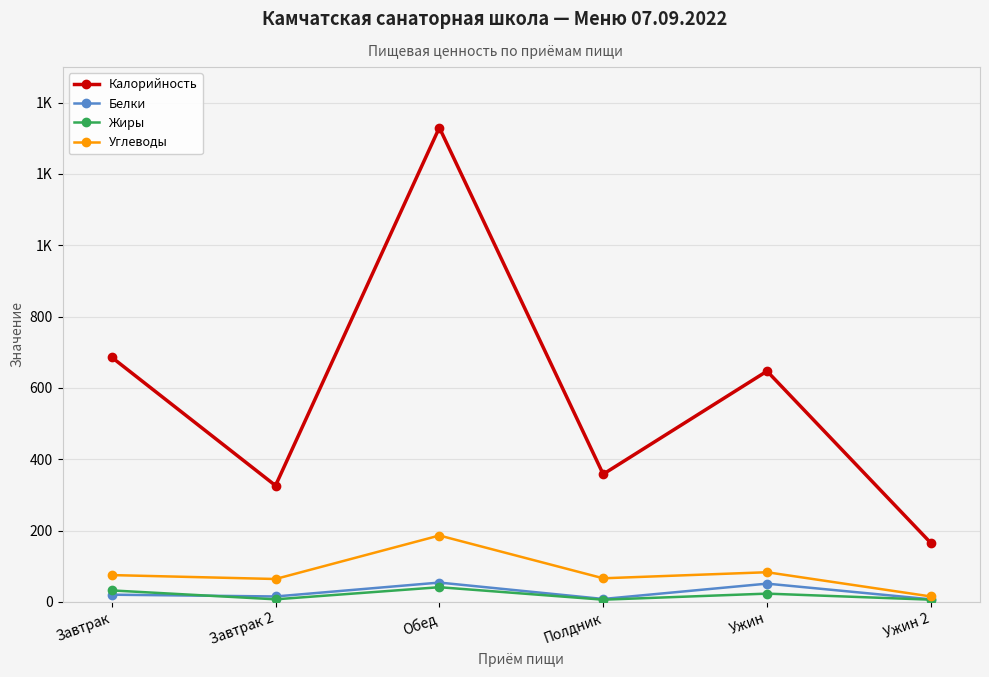

What is the label of the 1st point from the left?

Завтрак